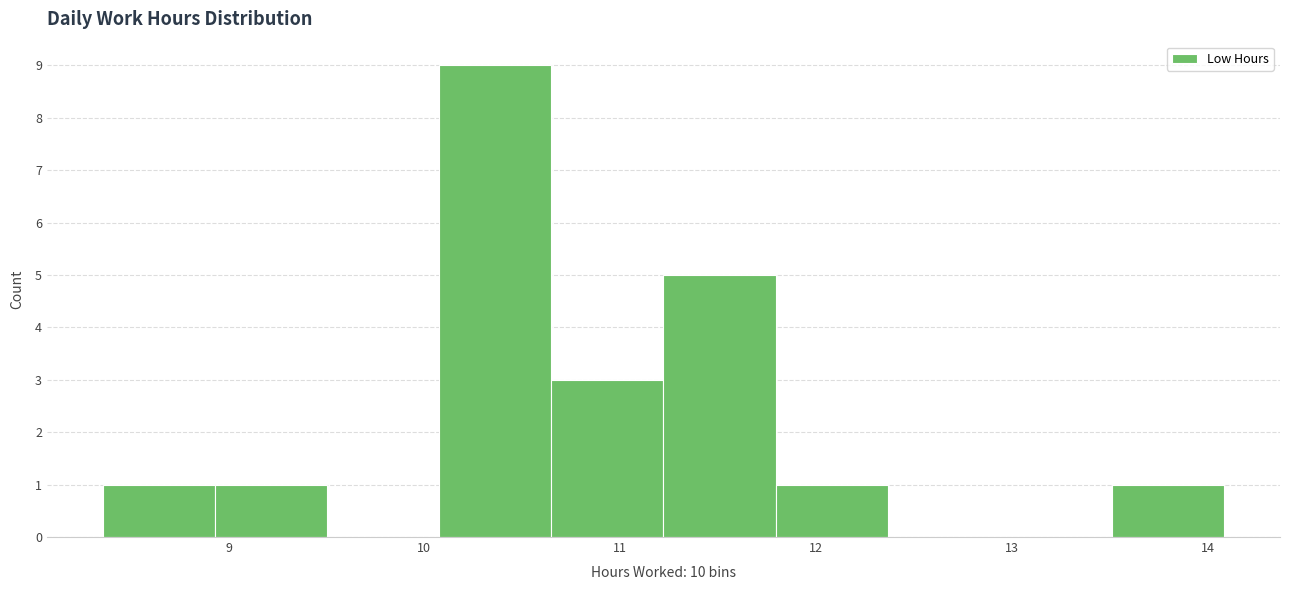

Reading left to right, list every bar in this chart as the range it spans on the x-axis followed by its height. Neither the bar edges nor the heights are printed on the chart, so give them approximately, as read against the axes.

8.4 to 8.9: 1
8.9 to 9.5: 1
9.5 to 10.1: 0
10.1 to 10.6: 9
10.6 to 11.2: 3
11.2 to 11.8: 5
11.8 to 12.4: 1
12.4 to 12.9: 0
12.9 to 13.5: 0
13.5 to 14.1: 1